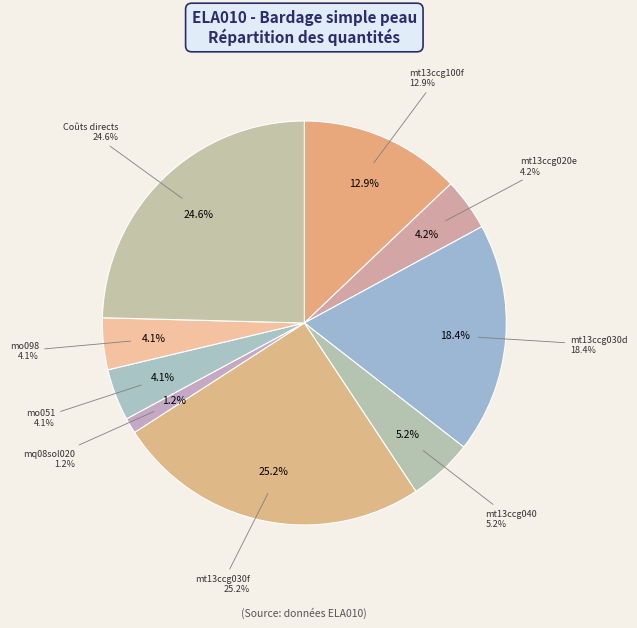

How many segments does this pie chart have?

9